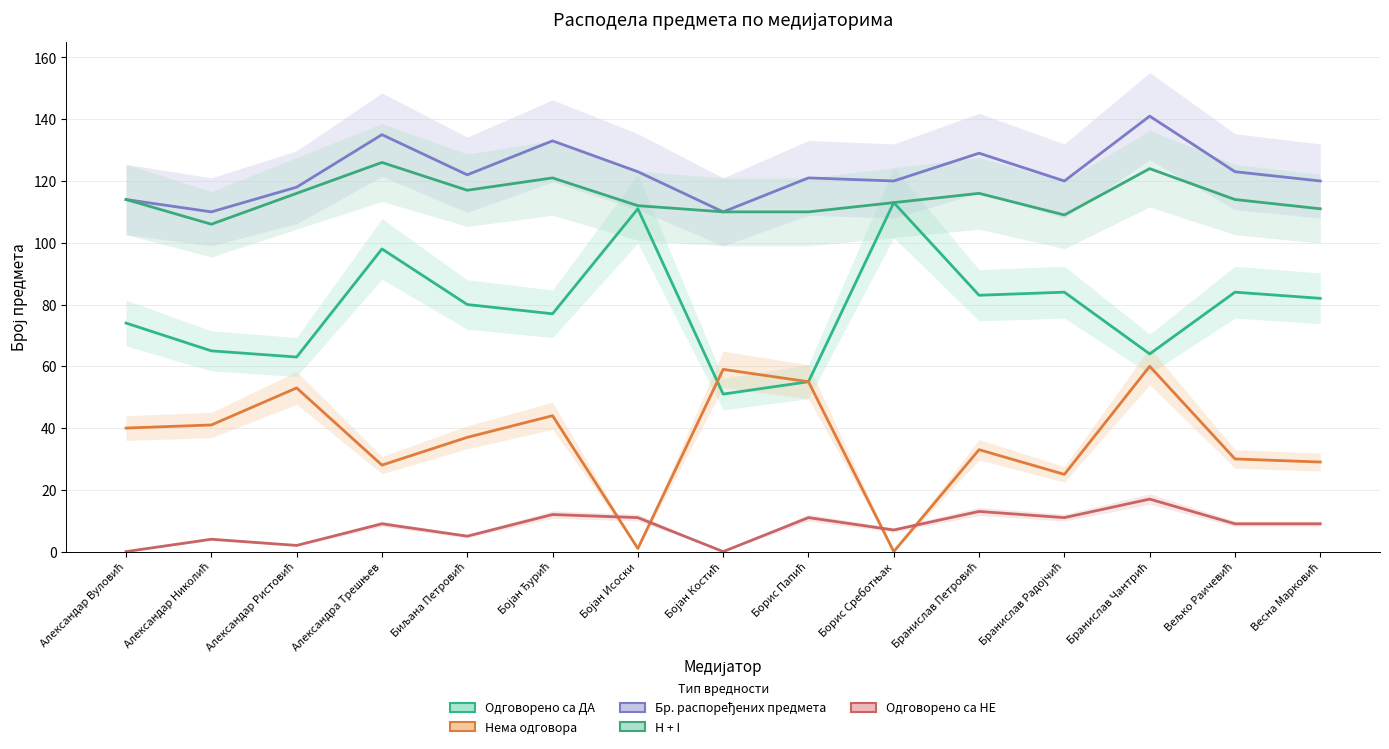

How many interior local valleys does the Одговорено са ДА series have?

5